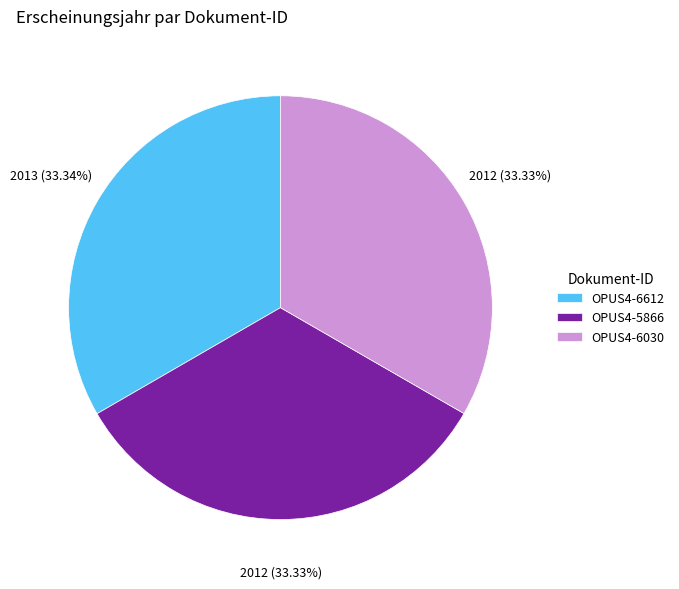

How many segments does this pie chart have?

3